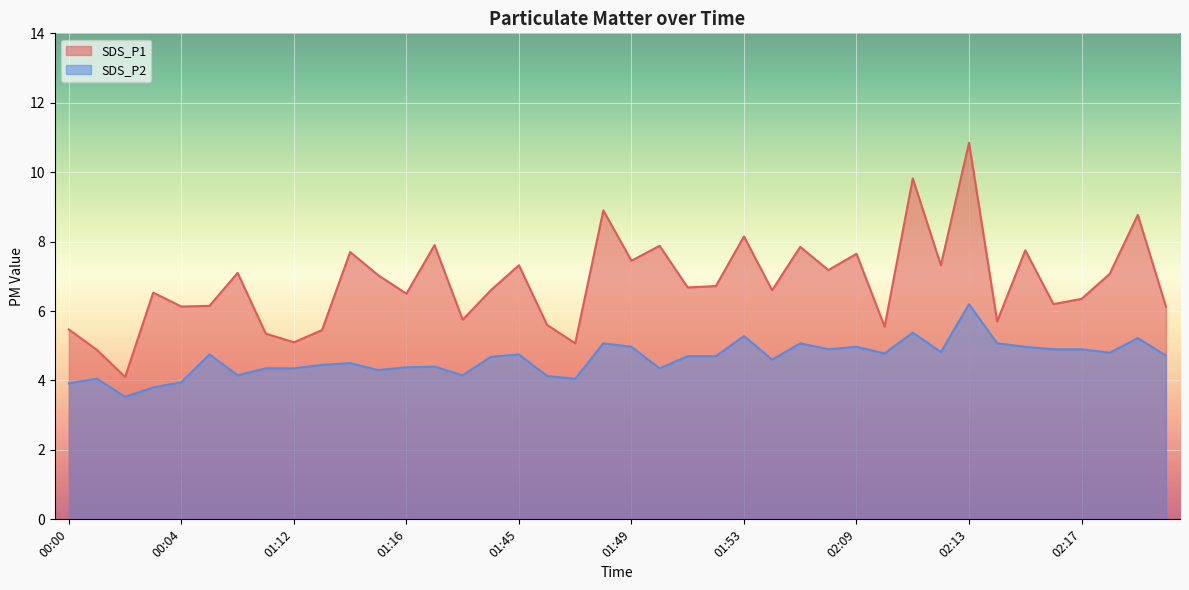

At which category does SDS_P2 reach its first local peak?

00:01